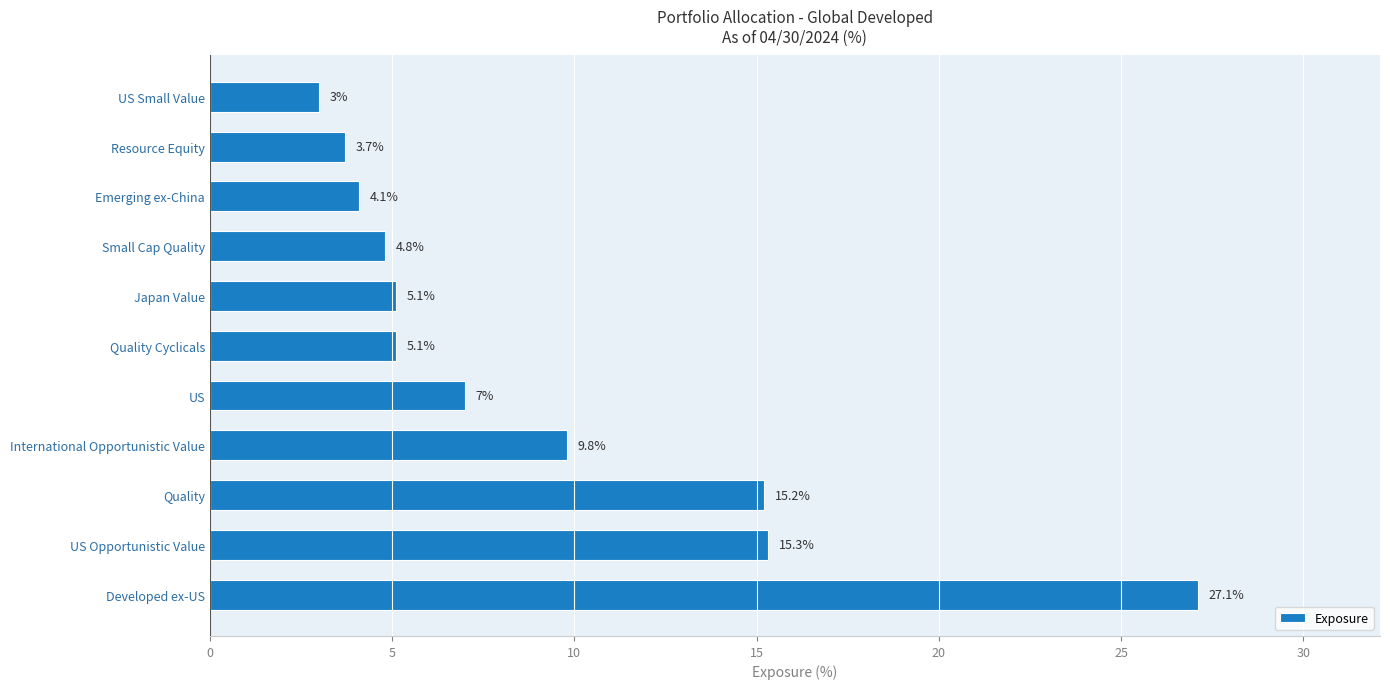

True or false: the data shows 1.1 at Japan Value.

False